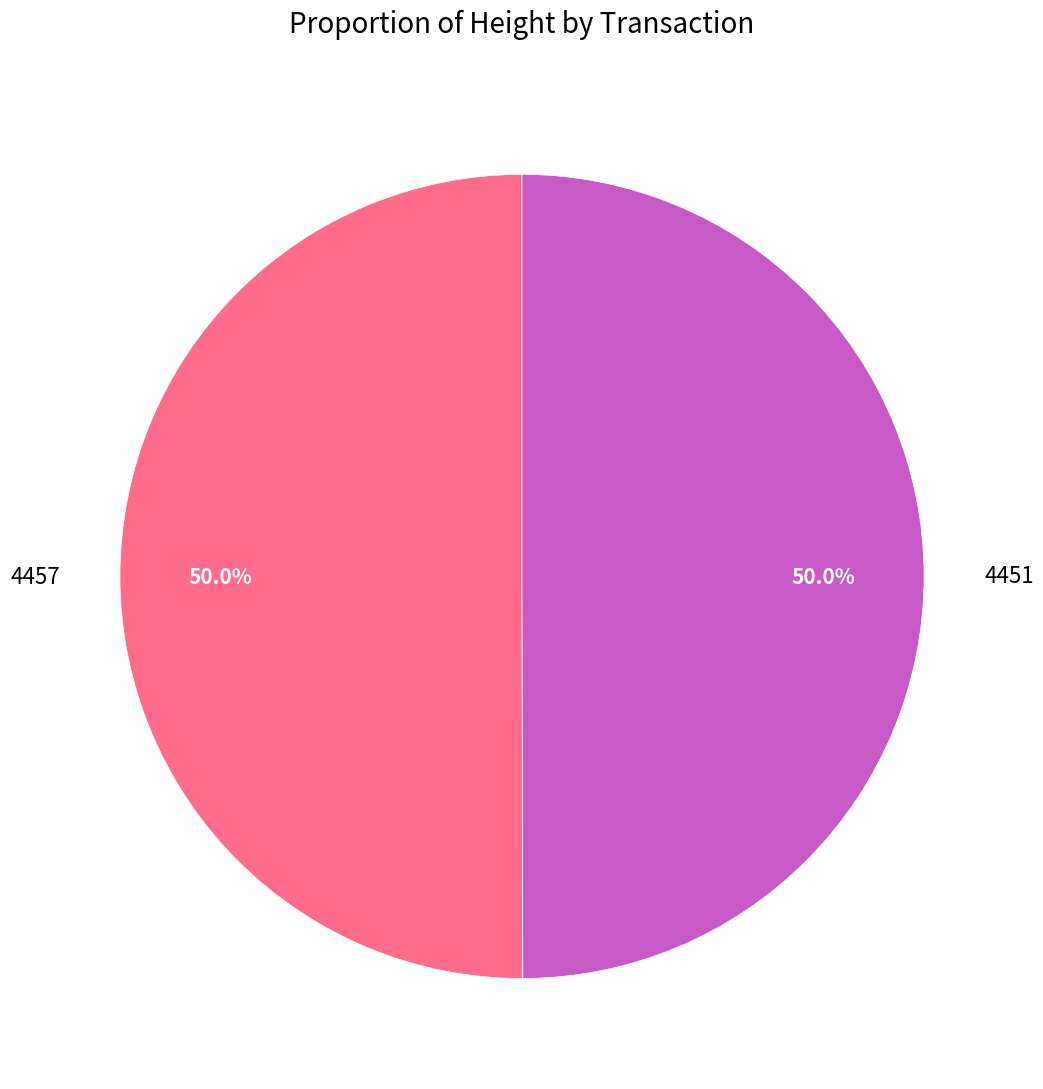

True or false: 4457 accounts for 50% of the total.

True